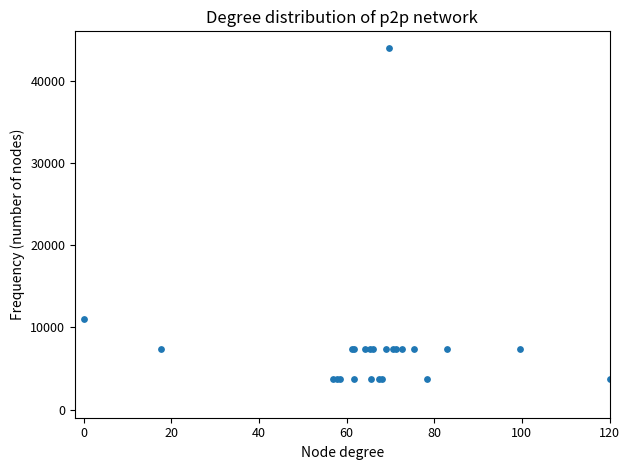

What Y value in the scatter plot is closest to 23833?

11000